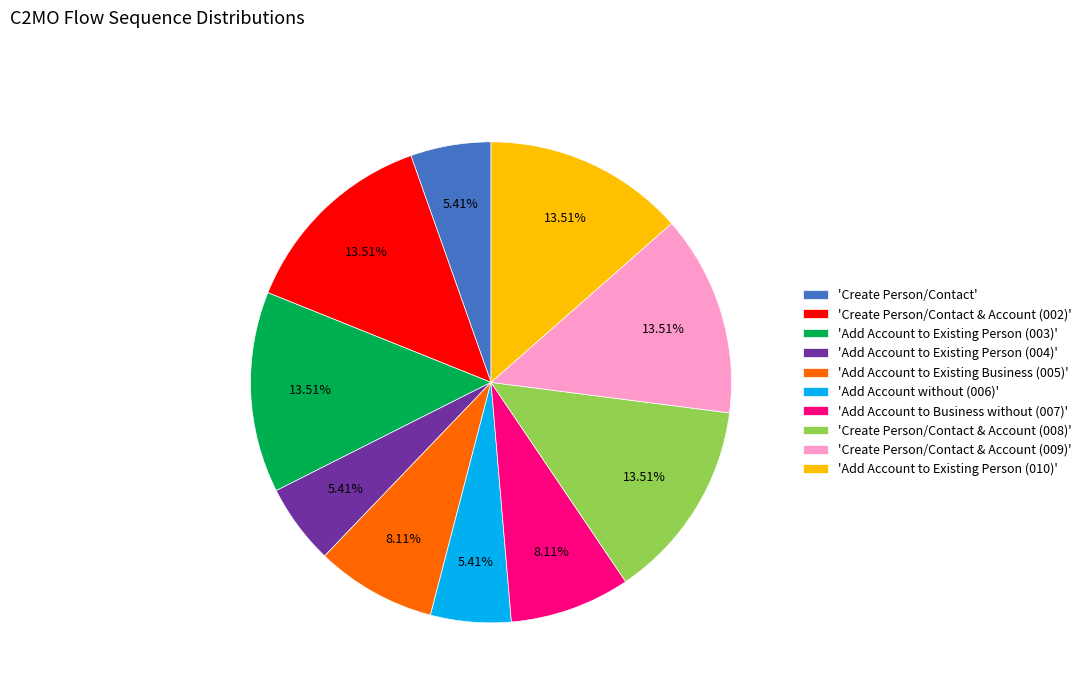

Count the number of slices in the pie.

10